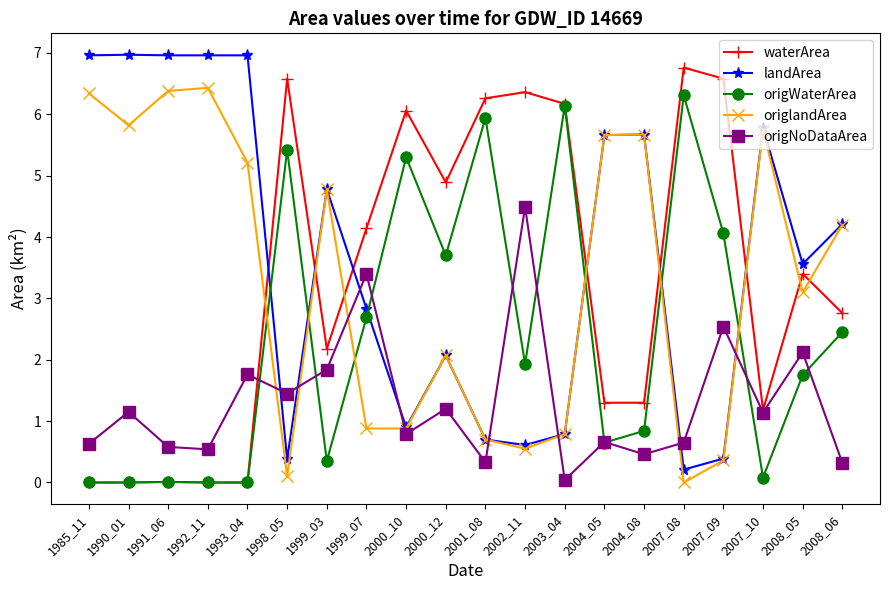

How many data points does each series have?

20